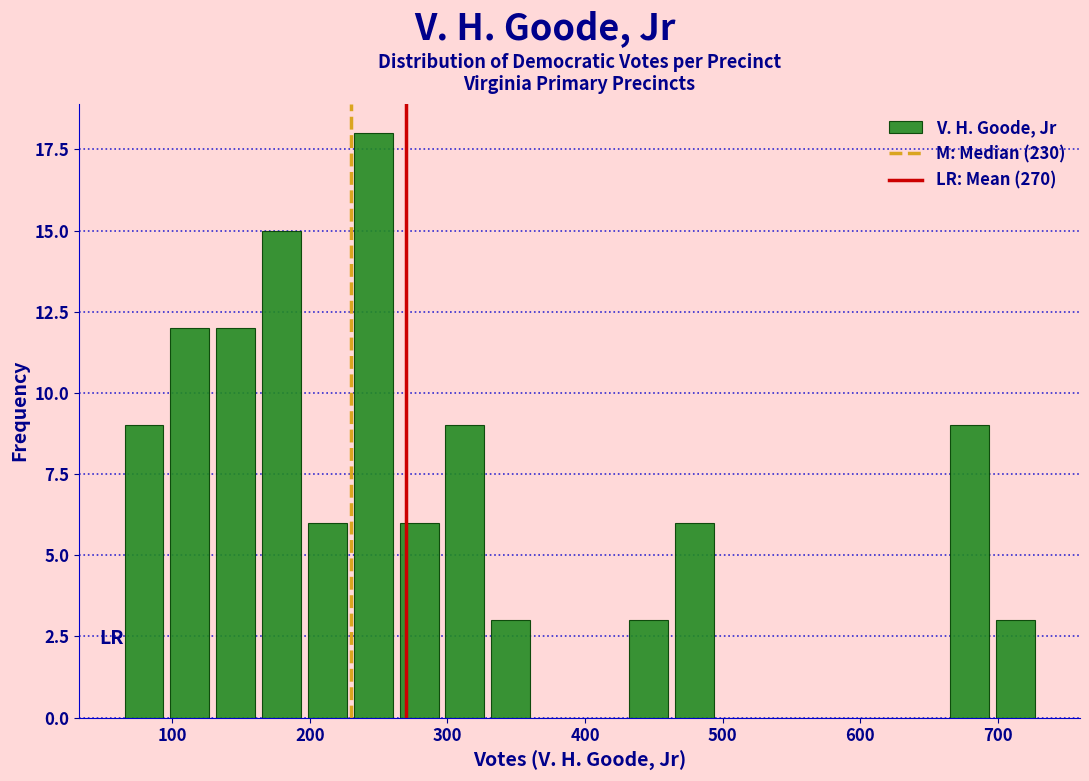

Around what value on the x-axis is the tallest bar? Give the approximate position of its centre, as read against the axis.

250